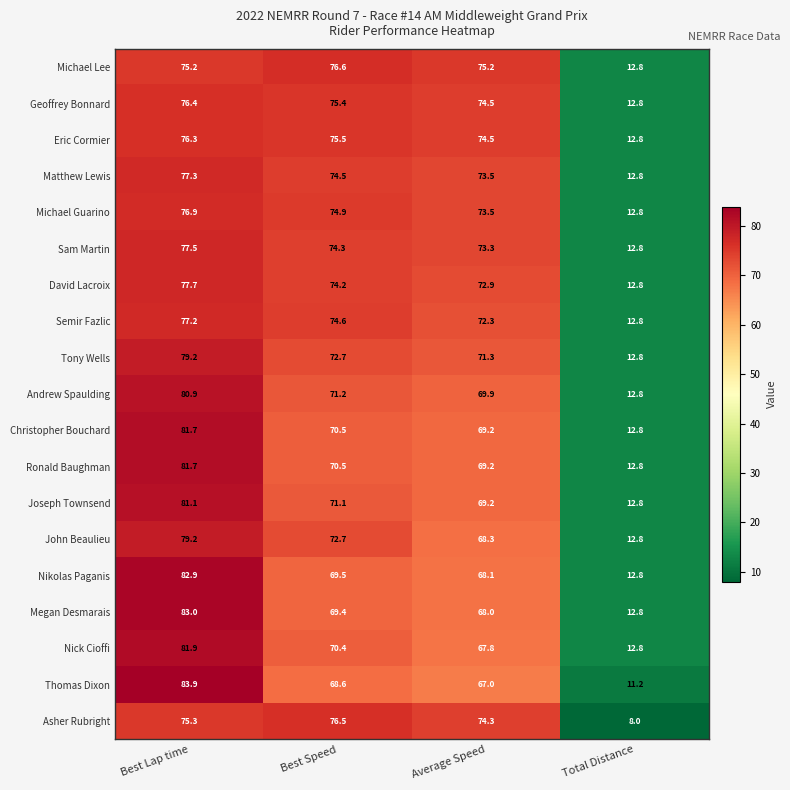

Which series has the largest range (max minus min)?

Thomas Dixon